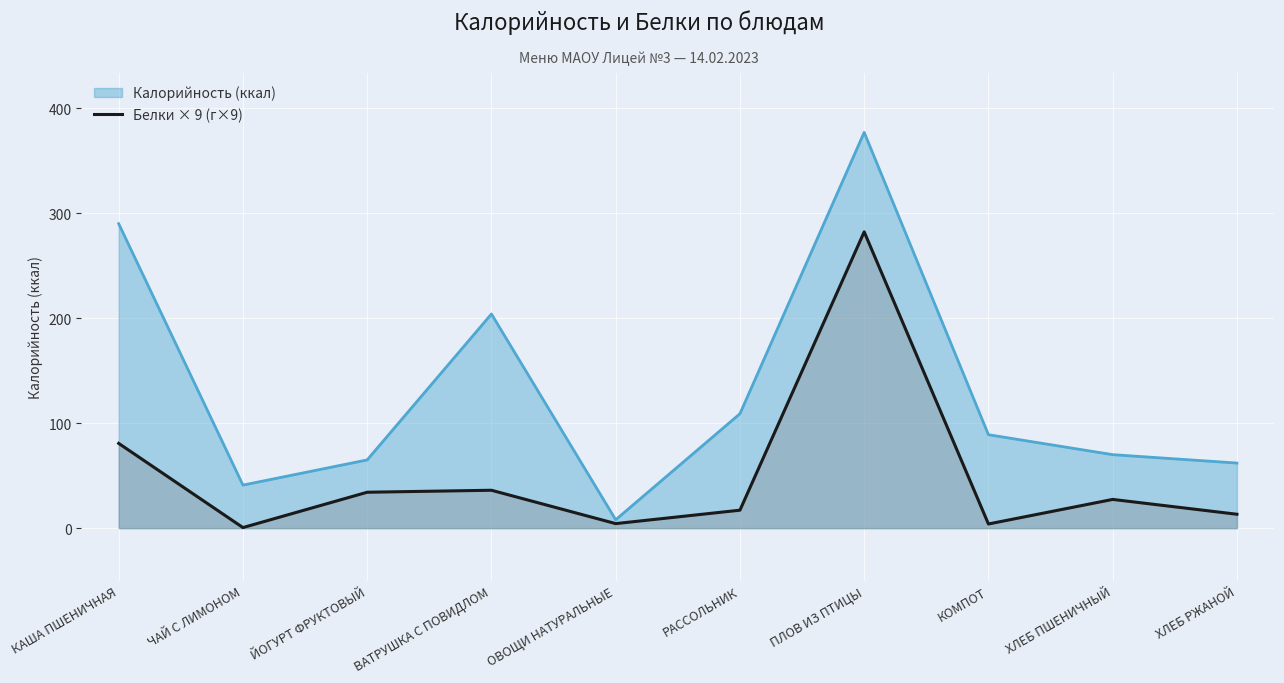

What is the maximum value shown in the chart?

377.0